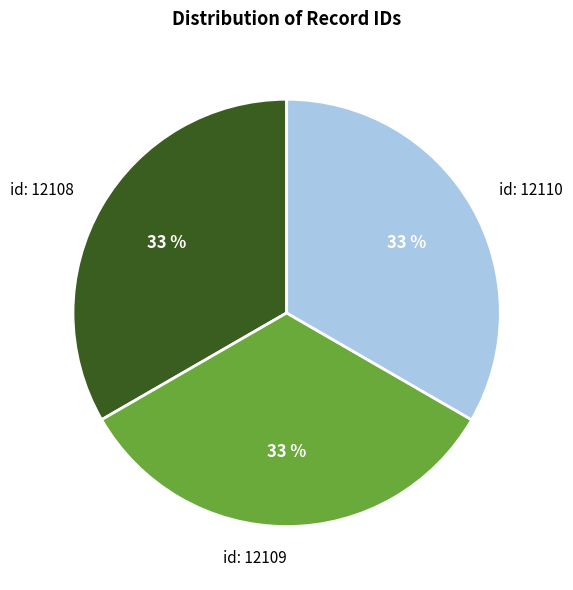

Does id: 12110 account for over 50% of the chart?

No